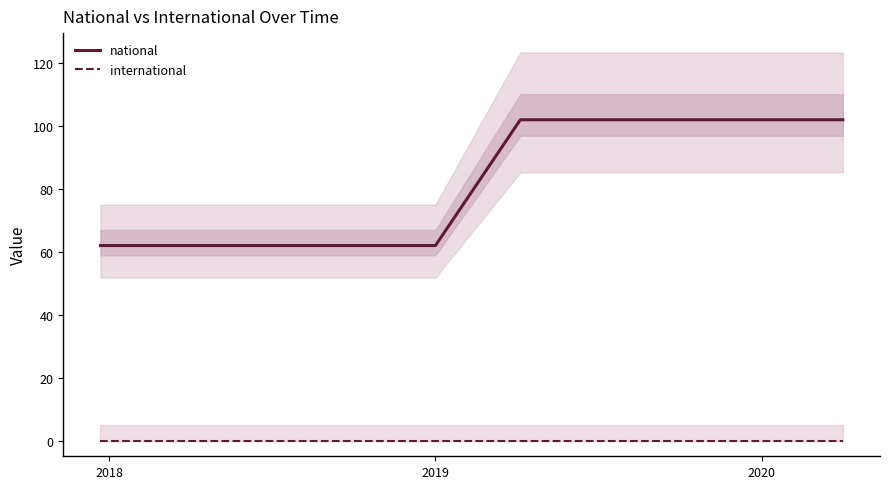

True or false: national and international cross at least once.

False